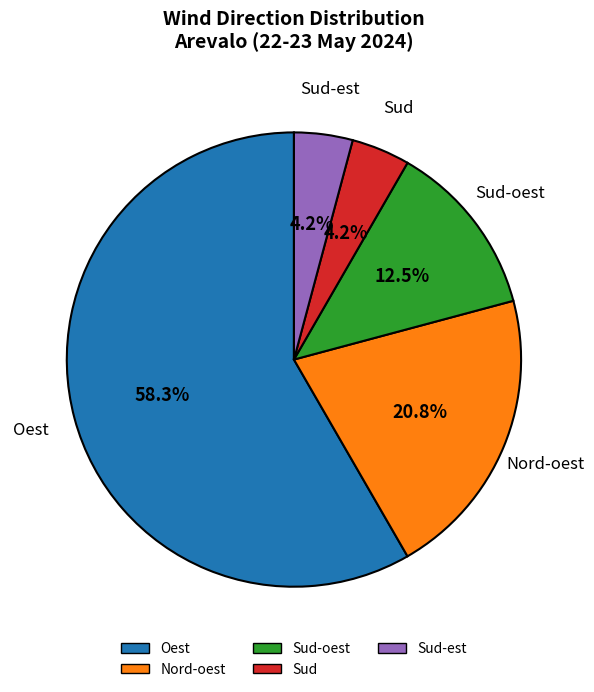

Does any single category account for the majority?

Yes